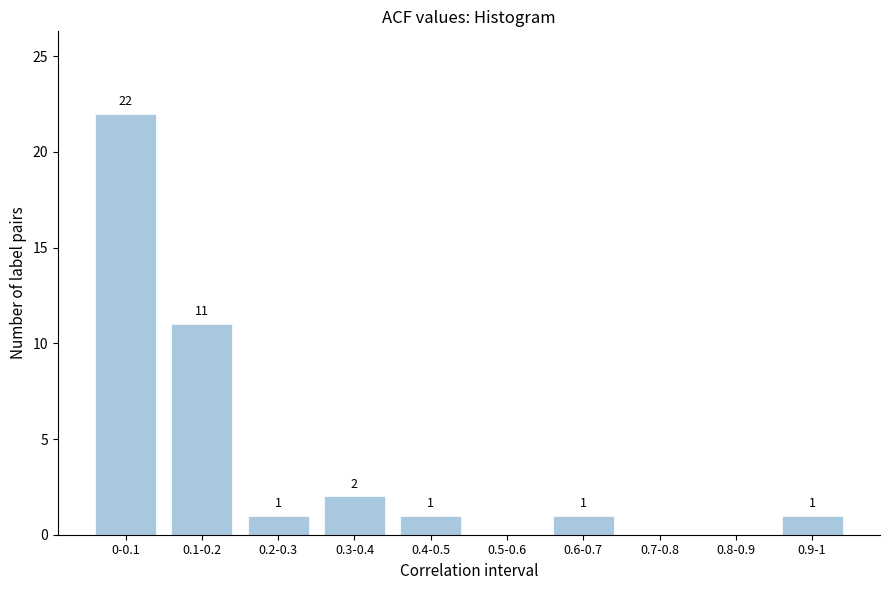

Reading left to right, transcribe all the data shown in this chart.

0-0.1=22	0.1-0.2=11	0.2-0.3=1	0.3-0.4=2	0.4-0.5=1	0.5-0.6=0	0.6-0.7=1	0.7-0.8=0	0.8-0.9=0	0.9-1=1